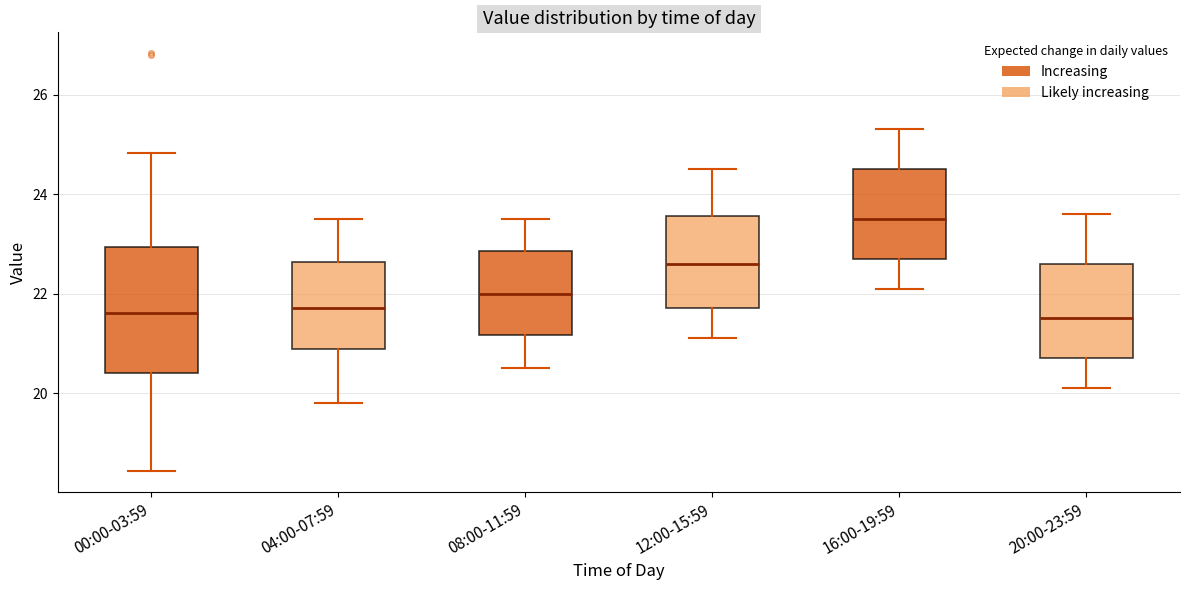

Reading left to right, read every box against the y-axis: the position of its median line, the range the box covers, and the ends of its whiskers. The values are not printed on the chart, so give them approximately, as read against the axis.

00:00-03:59: median 21.6, box 20.4 to 23.0, whiskers 18.4 to 24.8
04:00-07:59: median 21.8, box 20.8 to 22.6, whiskers 19.8 to 23.6
08:00-11:59: median 22.0, box 21.2 to 22.8, whiskers 20.6 to 23.6
12:00-15:59: median 22.6, box 21.8 to 23.6, whiskers 21.2 to 24.6
16:00-19:59: median 23.6, box 22.8 to 24.6, whiskers 22.2 to 25.4
20:00-23:59: median 21.6, box 20.8 to 22.6, whiskers 20.2 to 23.6